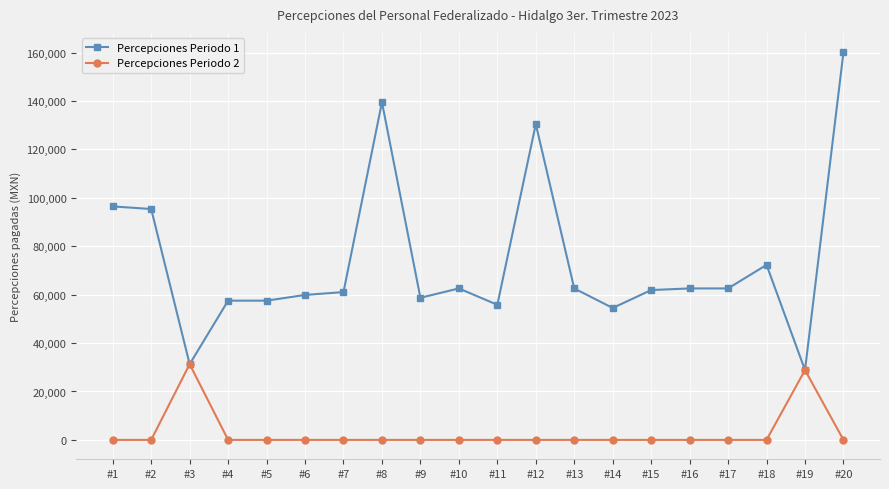

What is the highest value of the Percepciones Periodo 2 series?

31289.9